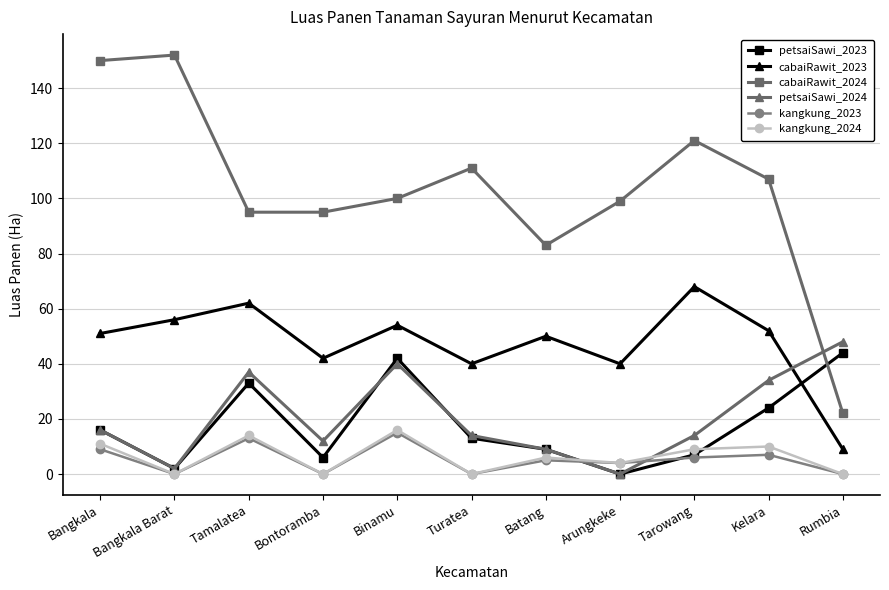

Reading right to left, list all the values displayed in this chart.

petsaiSawi_2023: 44	24	7	0	9	13	42	6	33	2	16
cabaiRawit_2023: 9	52	68	40	50	40	54	42	62	56	51
cabaiRawit_2024: 22	107	121	99	83	111	100	95	95	152	150
petsaiSawi_2024: 48	34	14	0	9	14	40	12	37	2	16
kangkung_2023: 0	7	6	4	5	0	15	0	13	0	9
kangkung_2024: 0	10	9	4	6	0	16	0	14	0	11